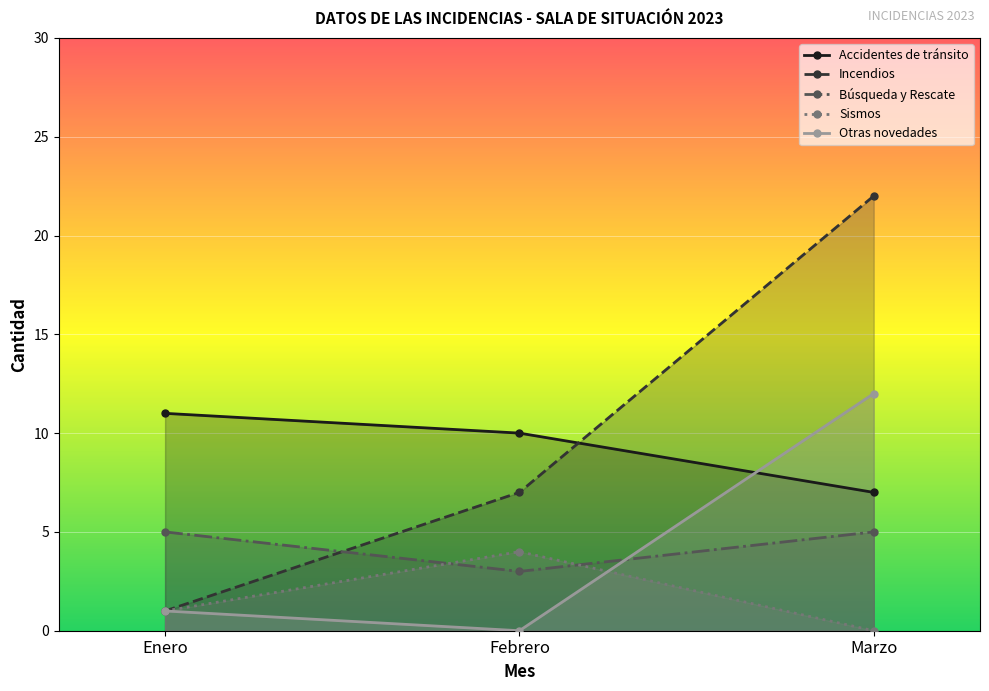

Rank the series at Enero from highest to lowest value.

Accidentes de tránsito, Búsqueda y Rescate, Incendios, Sismos, Otras novedades